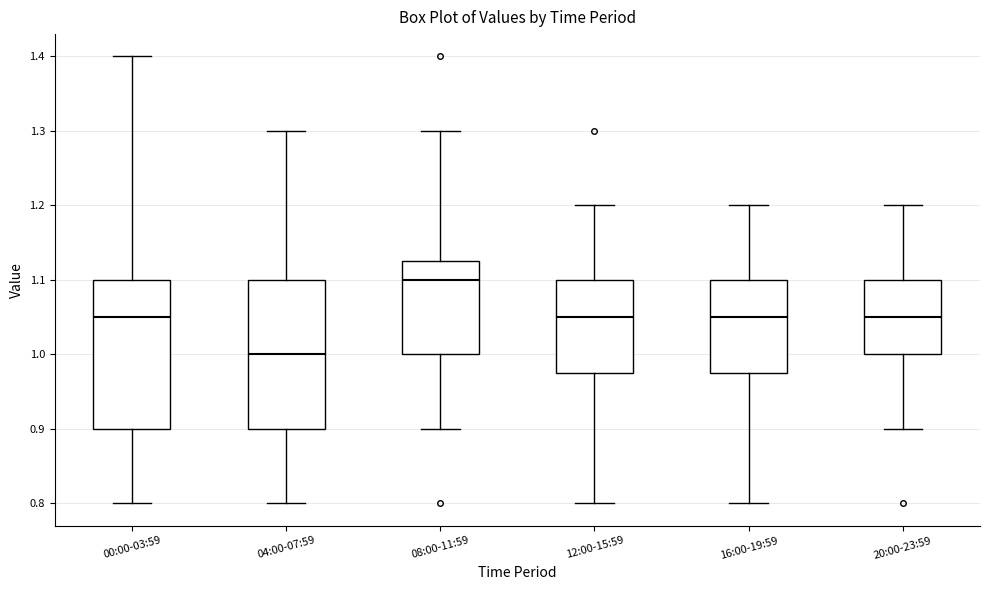

Which box has the lowest median line?

04:00-07:59